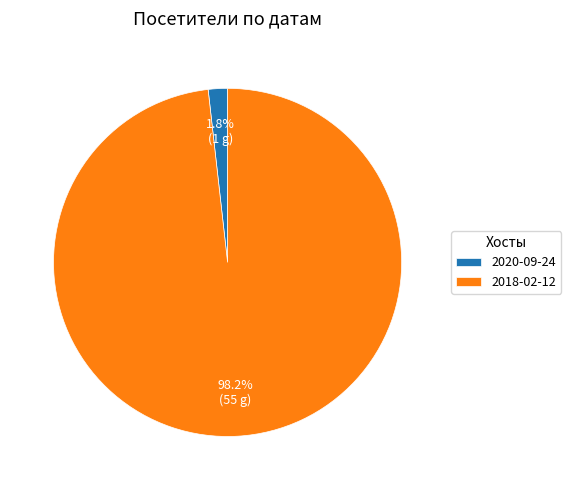

To the nearest percent, what is the combined percentage of 2018-02-12 and 2020-09-24?

100%